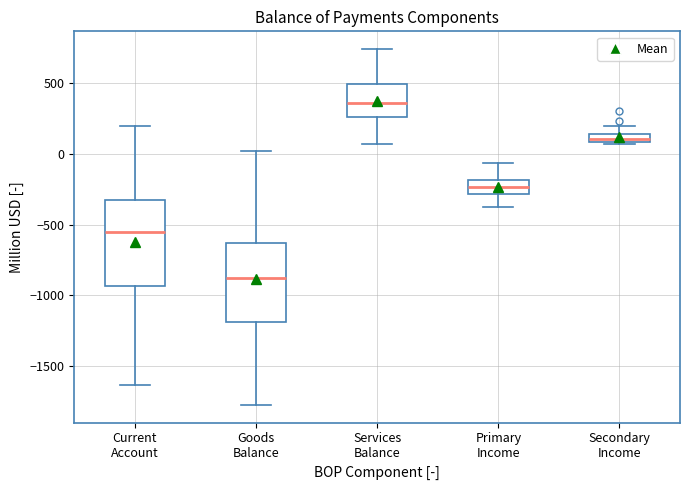

Where does the upper whisker of the box for Goods Balance end on the y-axis? The values are not printed on the chart, so give them approximately, as read against the axis.

0